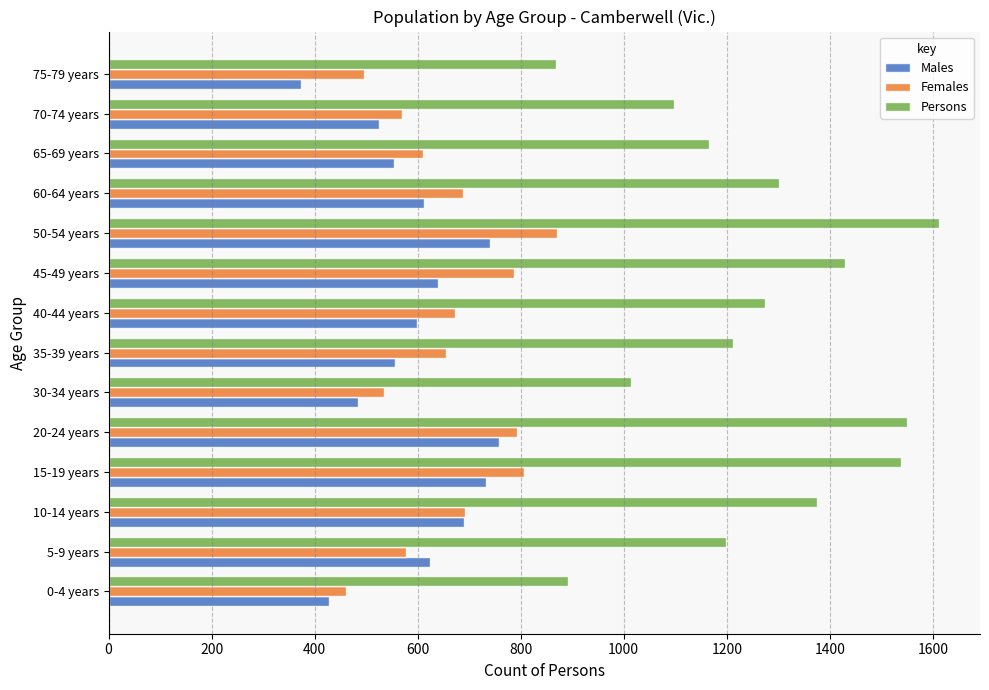

What is the sum of all Persons values?

17532